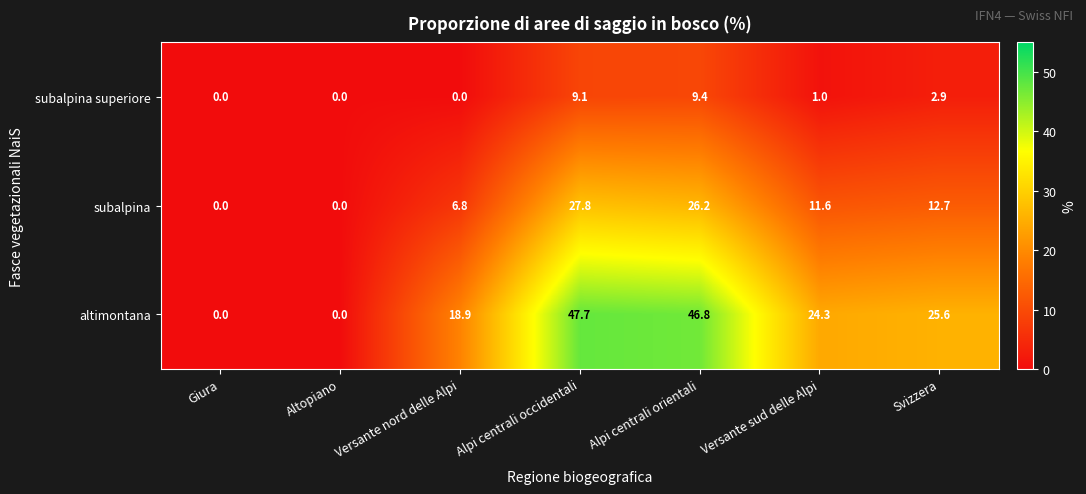

What is the average value of the altimontana series?

23.3